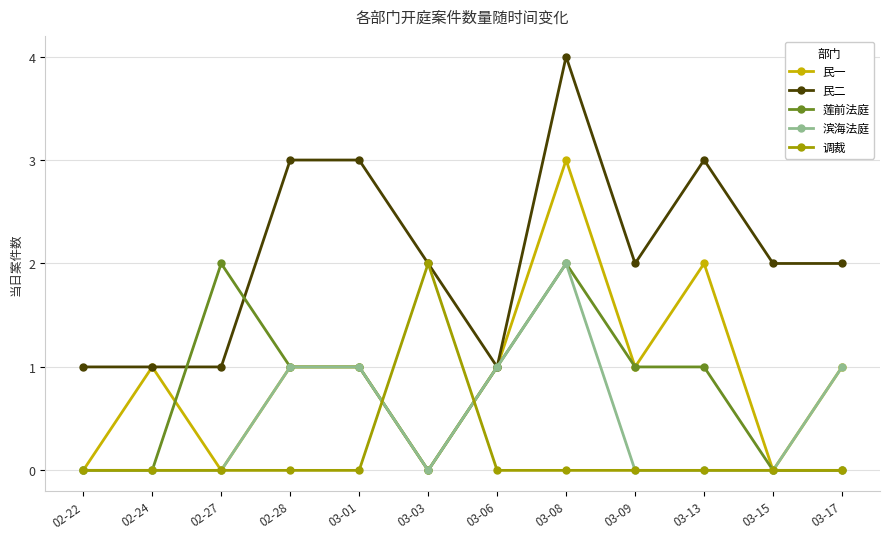

Reading left to right, what are all the values shown in this chart?

民一: 02-22=0	02-24=1	02-27=0	02-28=1	03-01=1	03-03=0	03-06=1	03-08=3	03-09=1	03-13=2	03-15=0	03-17=1
民二: 02-22=1	02-24=1	02-27=1	02-28=3	03-01=3	03-03=2	03-06=1	03-08=4	03-09=2	03-13=3	03-15=2	03-17=2
莲前法庭: 02-22=0	02-24=0	02-27=2	02-28=1	03-01=1	03-03=0	03-06=1	03-08=2	03-09=1	03-13=1	03-15=0	03-17=0
滨海法庭: 02-22=0	02-24=0	02-27=0	02-28=1	03-01=1	03-03=0	03-06=1	03-08=2	03-09=0	03-13=0	03-15=0	03-17=1
调裁: 02-22=0	02-24=0	02-27=0	02-28=0	03-01=0	03-03=2	03-06=0	03-08=0	03-09=0	03-13=0	03-15=0	03-17=0